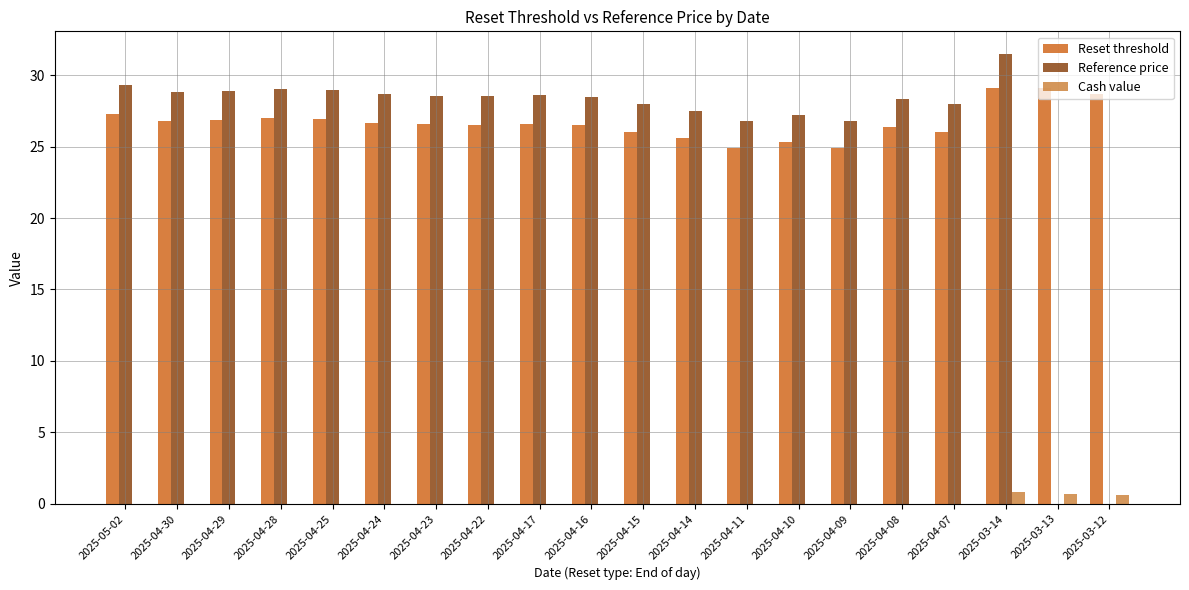

Which series has the largest total across all categories?

Reset threshold